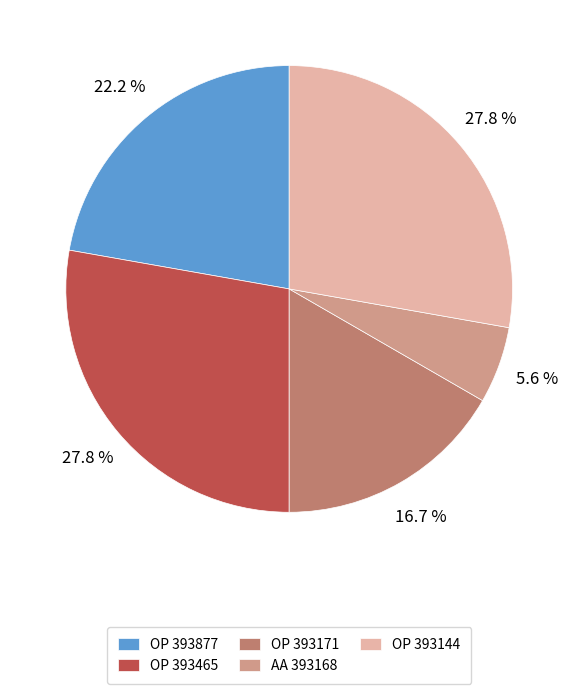

How many slices are in this pie chart?

5